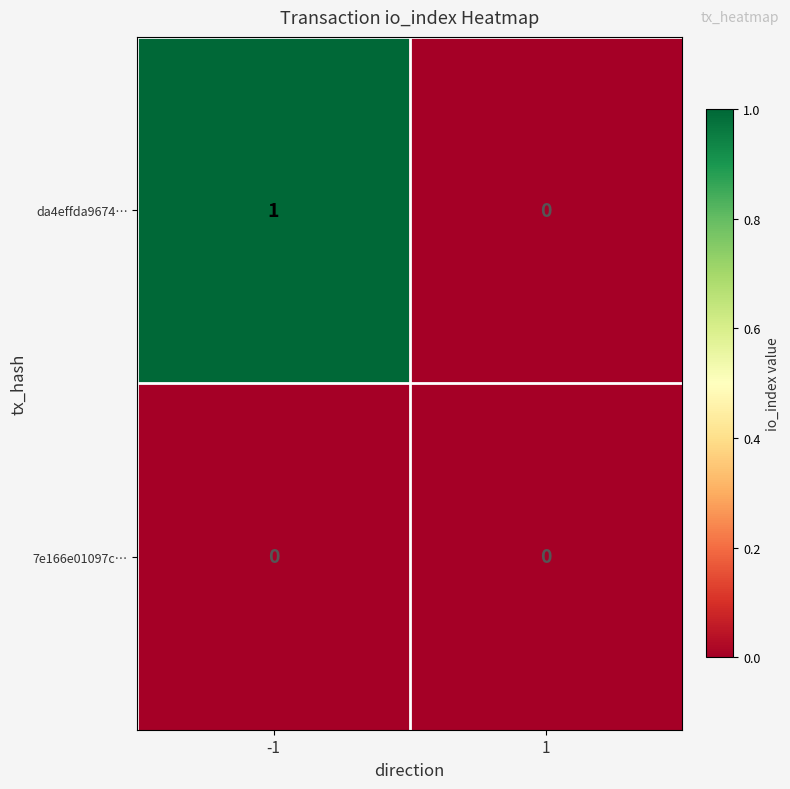

How many series are shown in this chart?

2